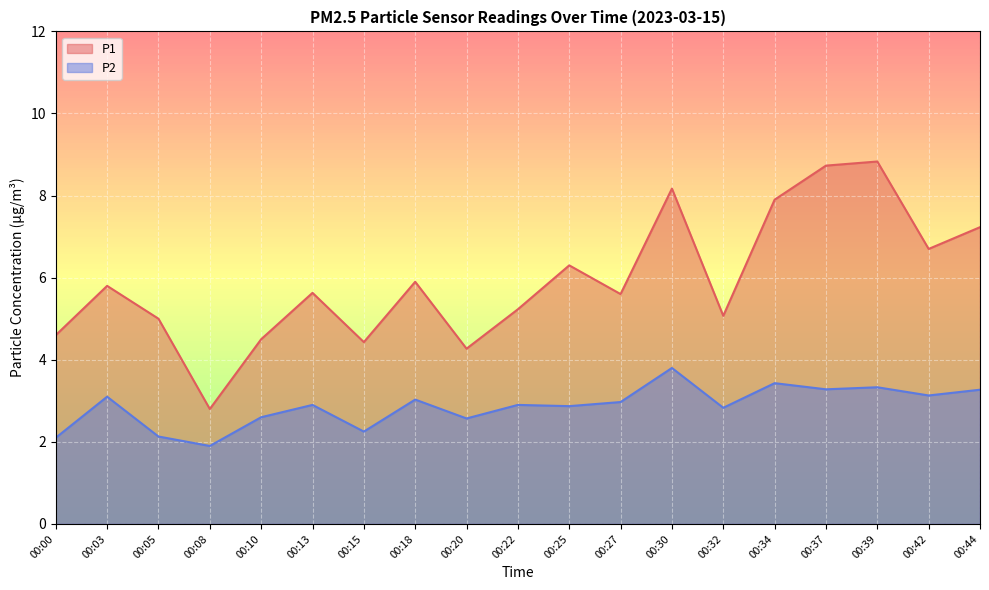

True or false: P1 and P2 intersect in this chart.

False